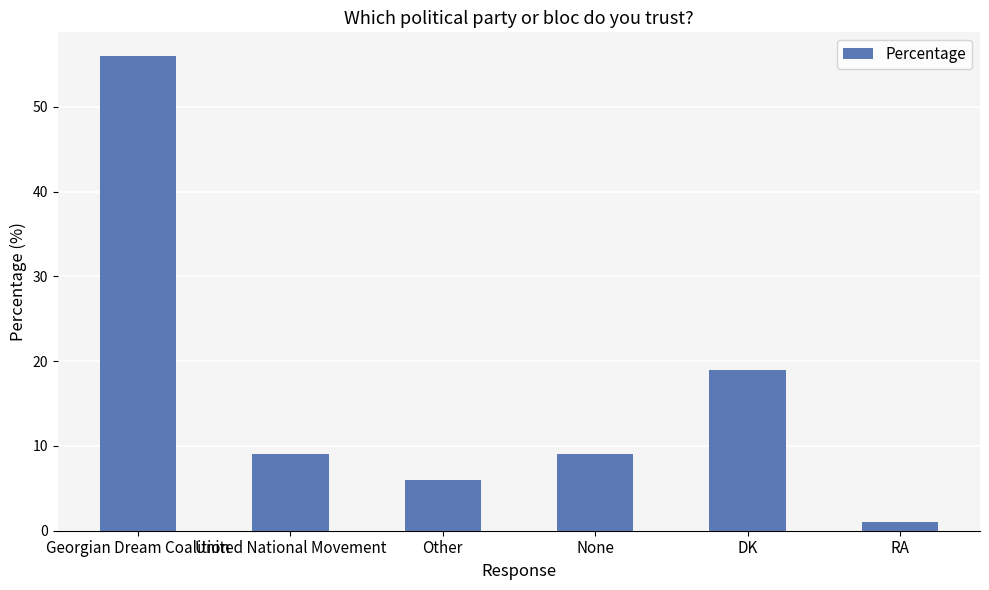

What is the label of the 5th bar from the left?

DK